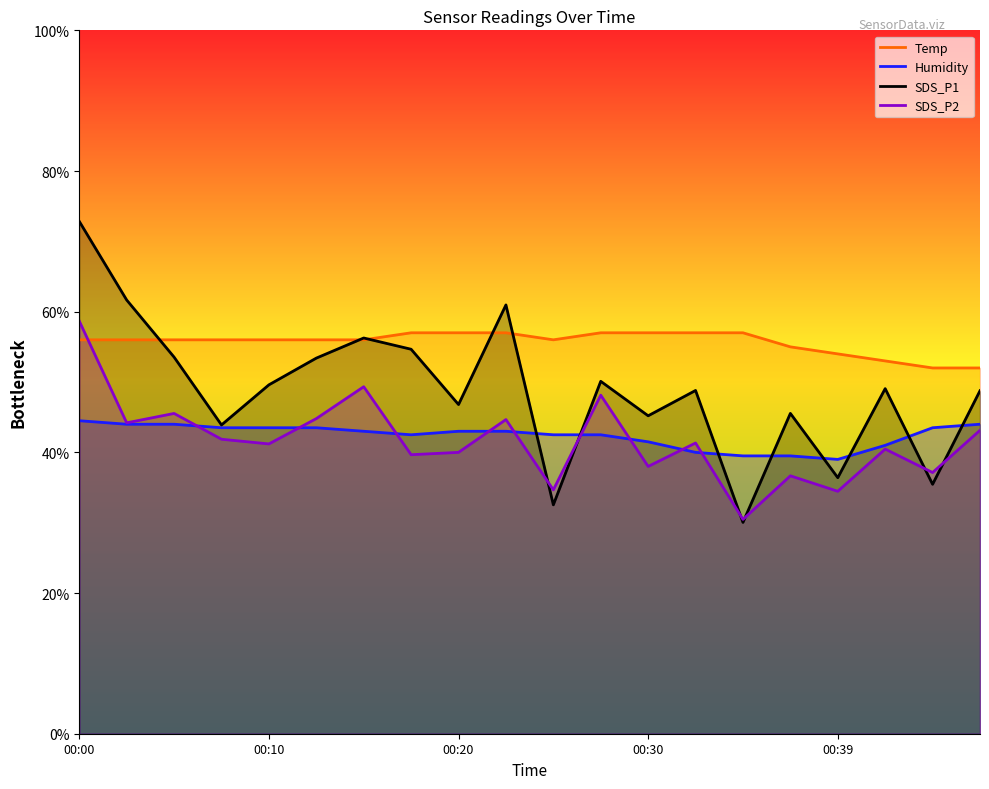

What are all the series names shown in the legend?

Temp, Humidity, SDS_P1, SDS_P2